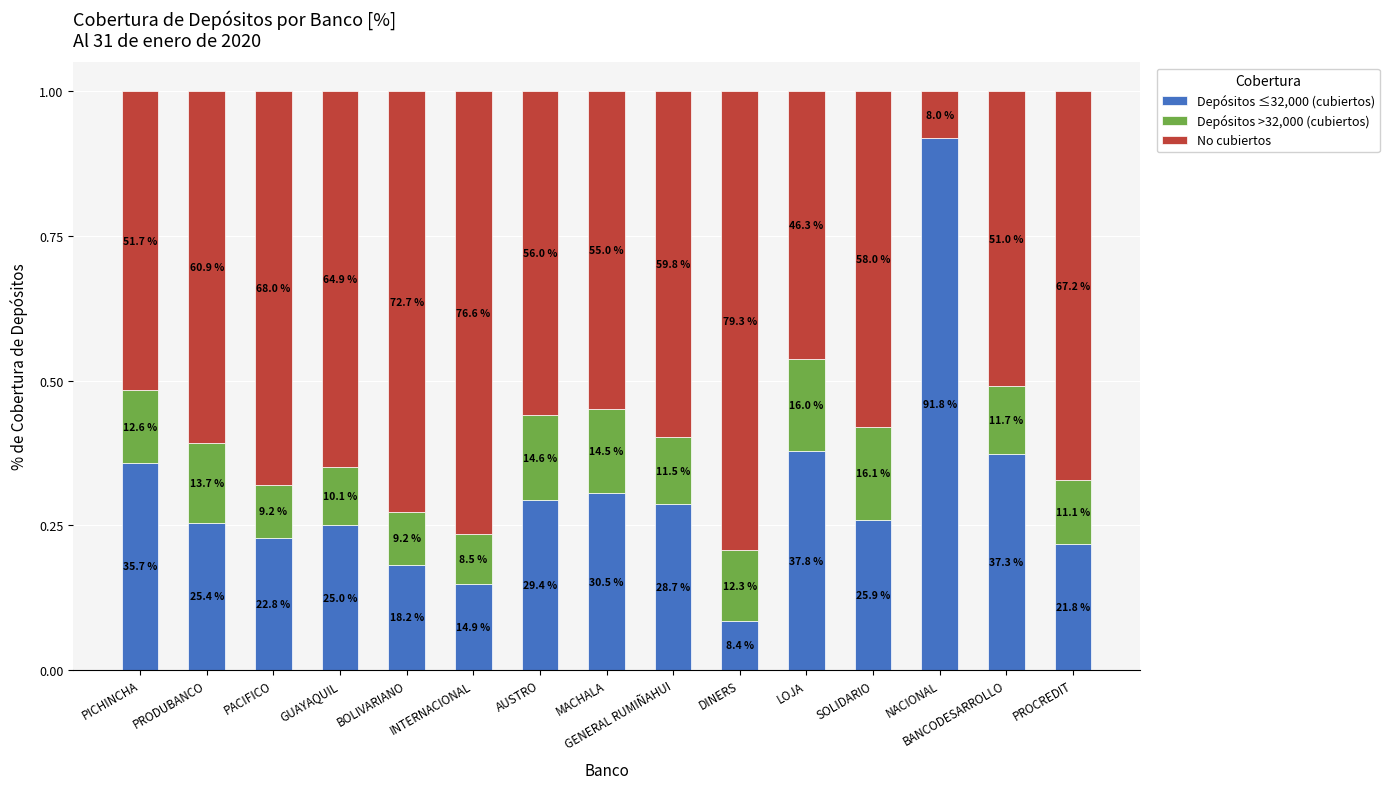

Are the bars grouped side by side (vs. stacked)?

No